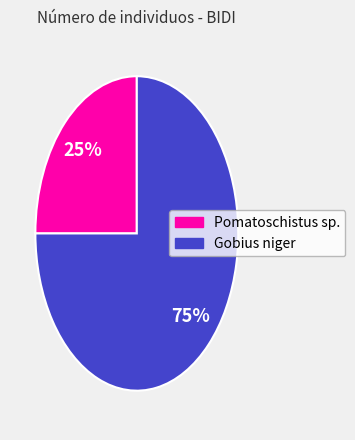

Which category accounts for the majority?

Gobius niger